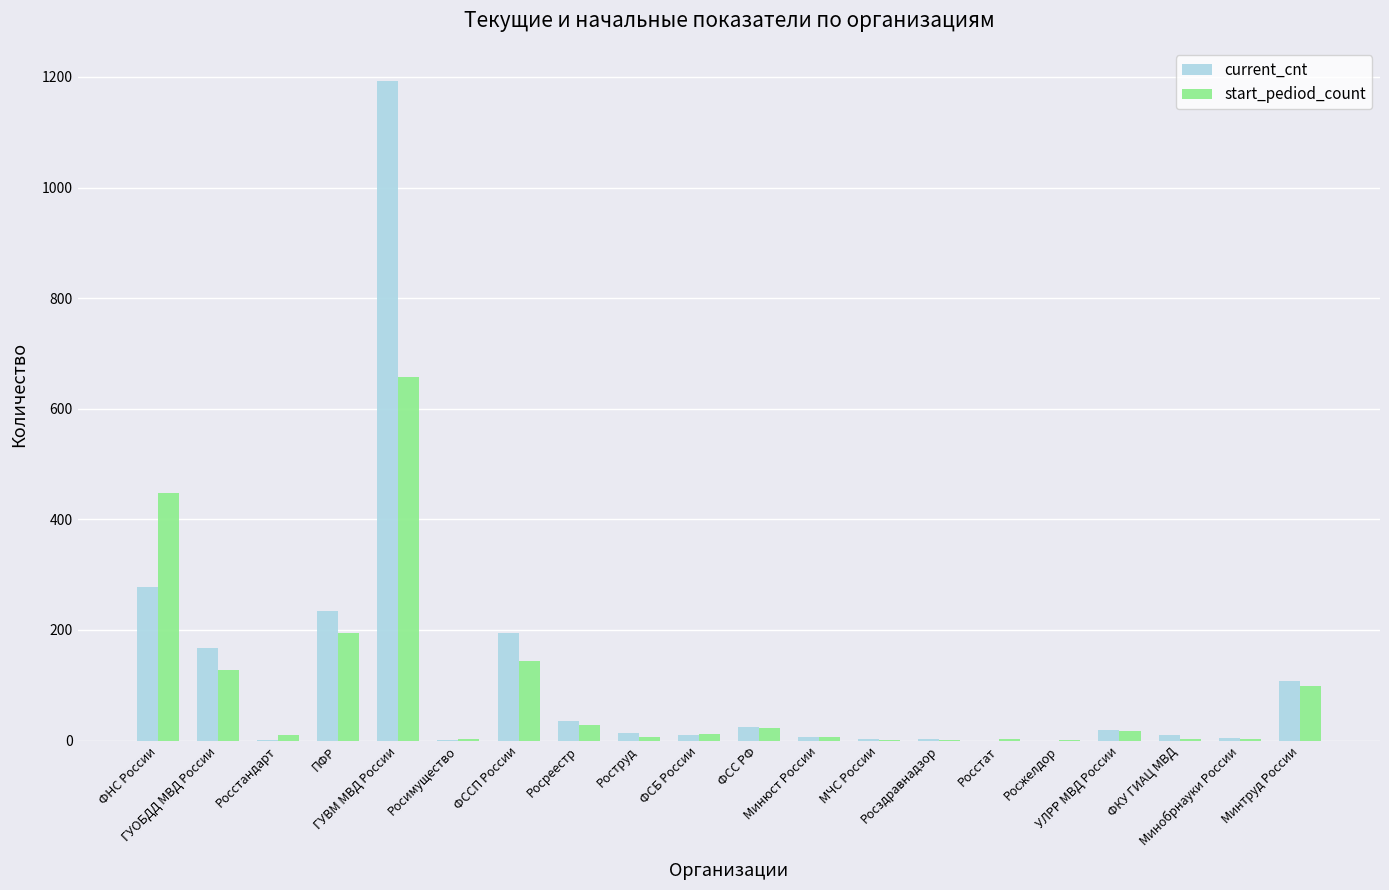

What is the difference between the start_pediod_count values at Росреестр and Росимущество?

26